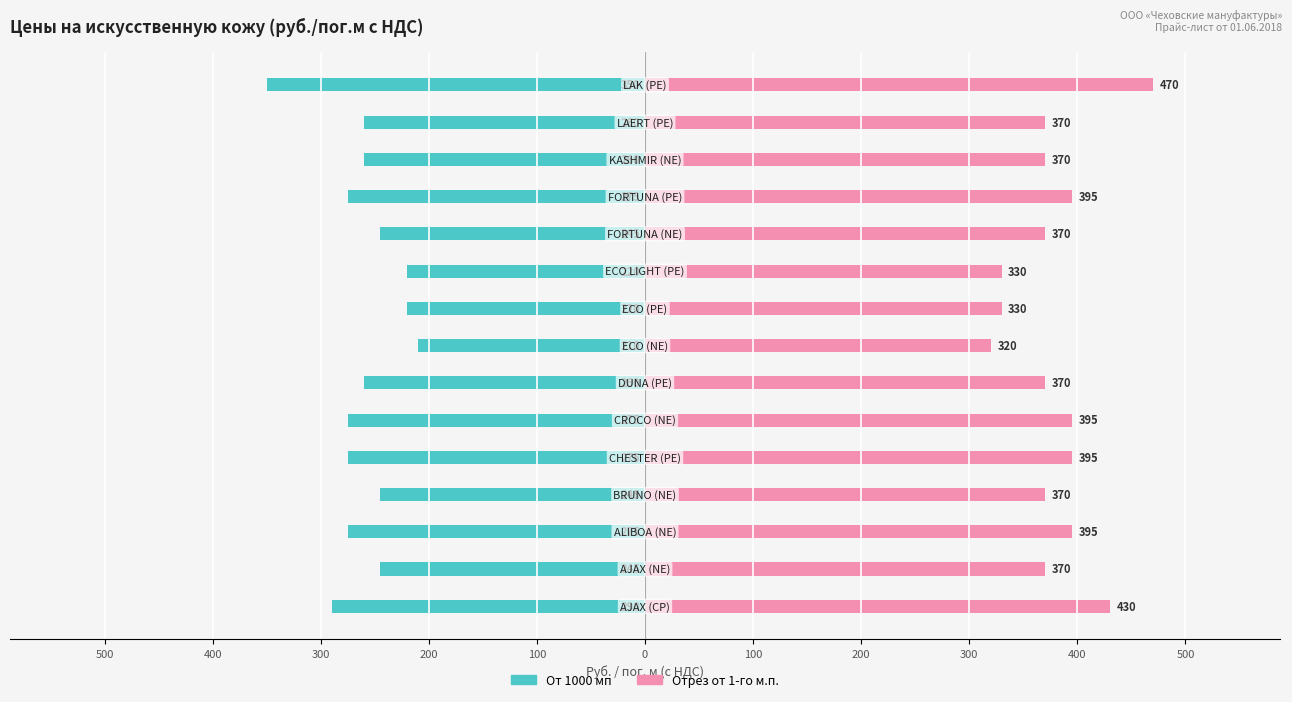

Which series has the largest total across all categories?

Отрез от 1-го м.п.